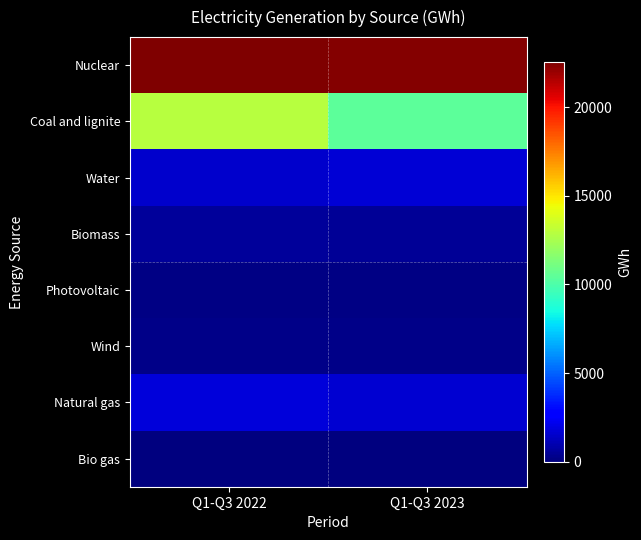

Reading left to right, transcribe all the data shown in this chart.

Nuclear: Q1-Q3 2022=22550.7	Q1-Q3 2023=22395.4
Coal and lignite: Q1-Q3 2022=12904.4	Q1-Q3 2023=10431.3
Water: Q1-Q3 2022=1536.3	Q1-Q3 2023=1721.5
Biomass: Q1-Q3 2022=563.3	Q1-Q3 2023=524.0
Photovoltaic: Q1-Q3 2022=121.2	Q1-Q3 2023=114.7
Wind: Q1-Q3 2022=186.1	Q1-Q3 2023=223.9
Natural gas: Q1-Q3 2022=1771.0	Q1-Q3 2023=1605.8
Bio gas: Q1-Q3 2022=0.0	Q1-Q3 2023=0.0